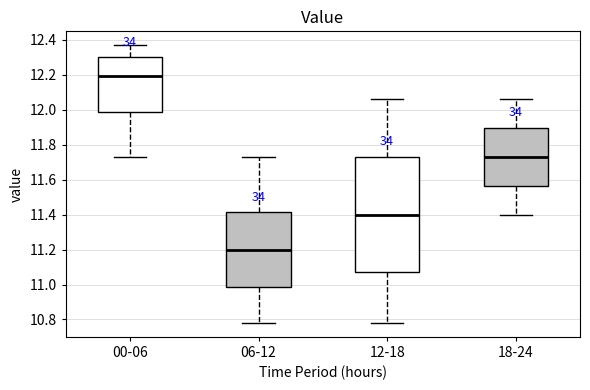

Reading left to right, transcribe this box plot: for each box, give where its median line is, the range the box spans, and where its two whiskers end, as read against the y-axis. The values are not printed on the chart, so give them approximately, as read against the axis.

00-06: median 12.20, box 11.98 to 12.30, whiskers 11.74 to 12.38
06-12: median 11.20, box 10.98 to 11.42, whiskers 10.78 to 11.74
12-18: median 11.40, box 11.08 to 11.74, whiskers 10.78 to 12.06
18-24: median 11.74, box 11.56 to 11.90, whiskers 11.40 to 12.06